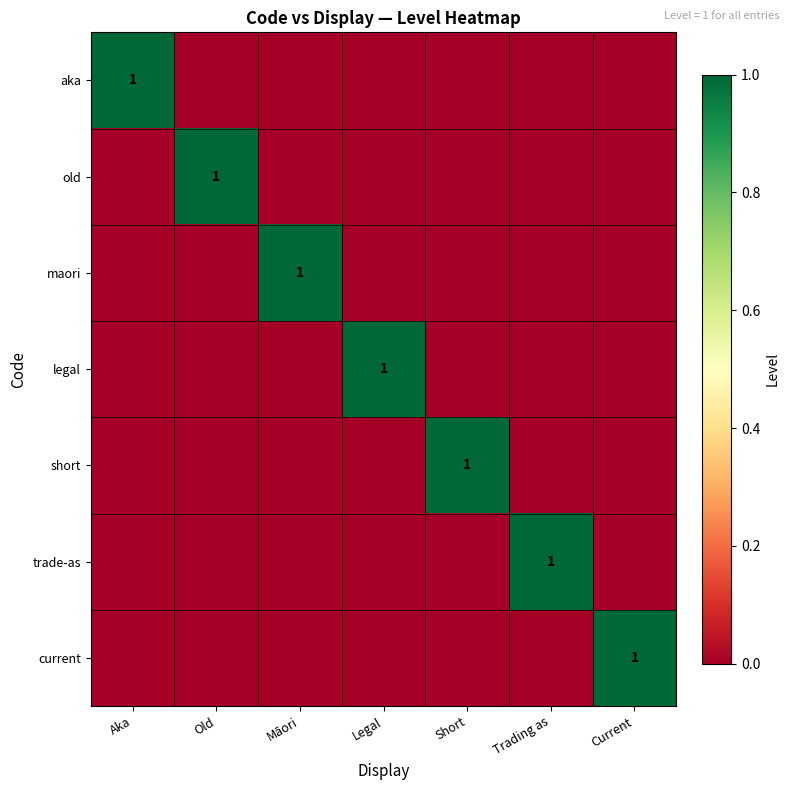

At which label does trade-as reach its minimum?

Aka